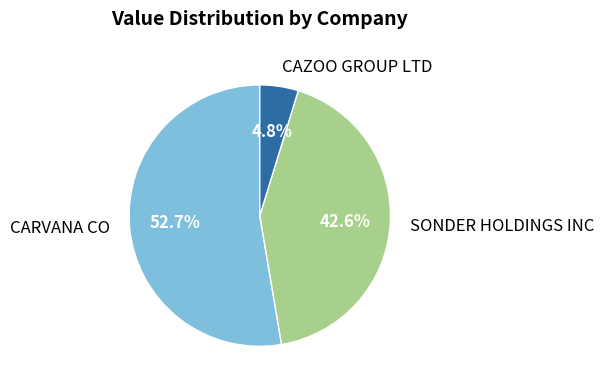

What percentage is the CAZOO GROUP LTD slice, to the nearest percent?

5%